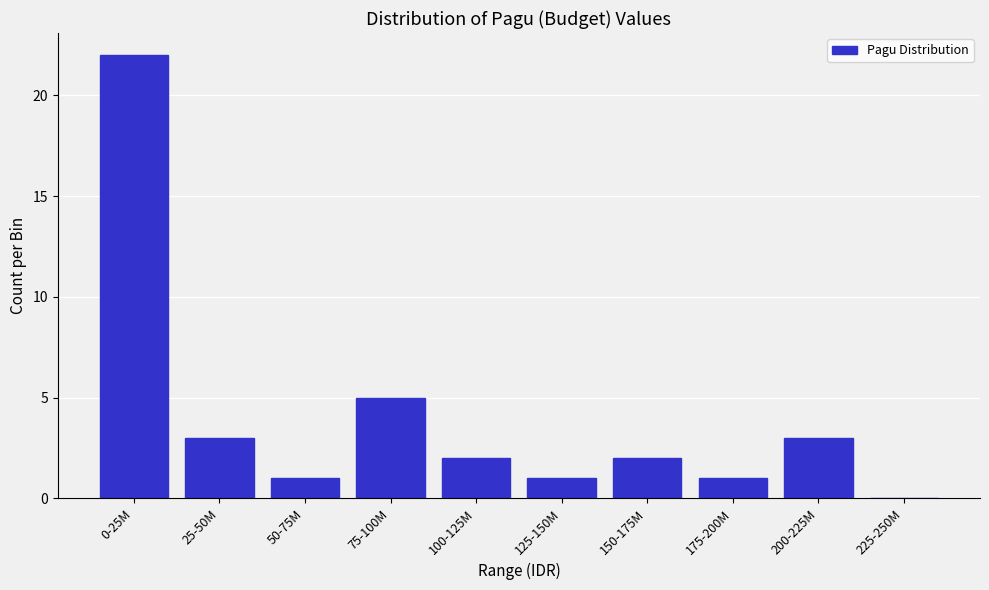

Reading left to right, what are all the values shown in this chart?

0-25M=22	25-50M=3	50-75M=1	75-100M=5	100-125M=2	125-150M=1	150-175M=2	175-200M=1	200-225M=3	225-250M=0